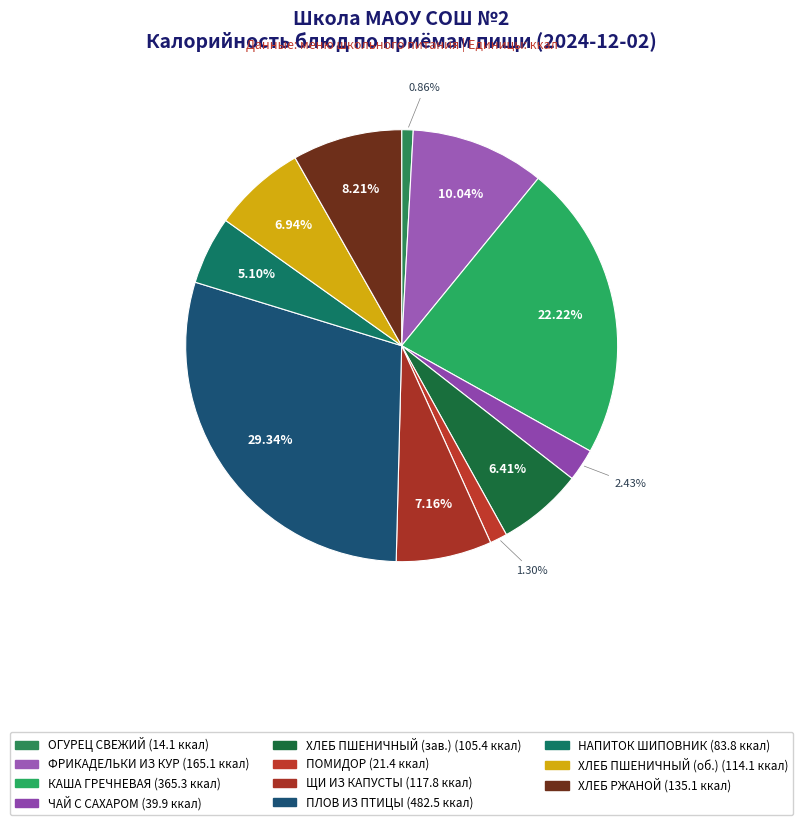

How many slices are in this pie chart?

11